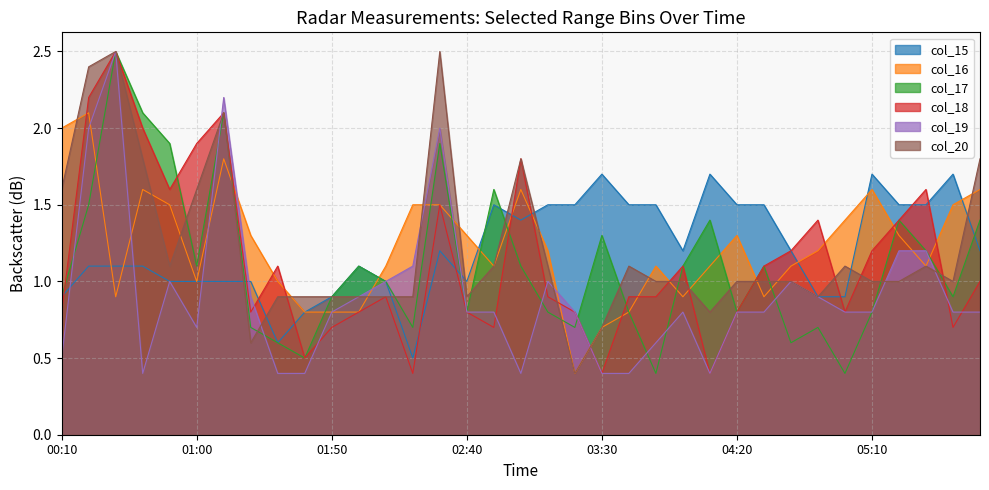

Between 04:00 and 03:40, which is larger?

03:40